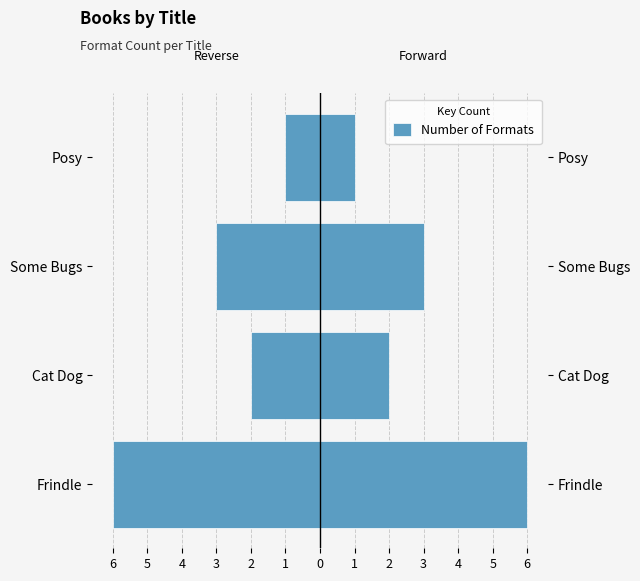

What value does the data have at Frindle?

6